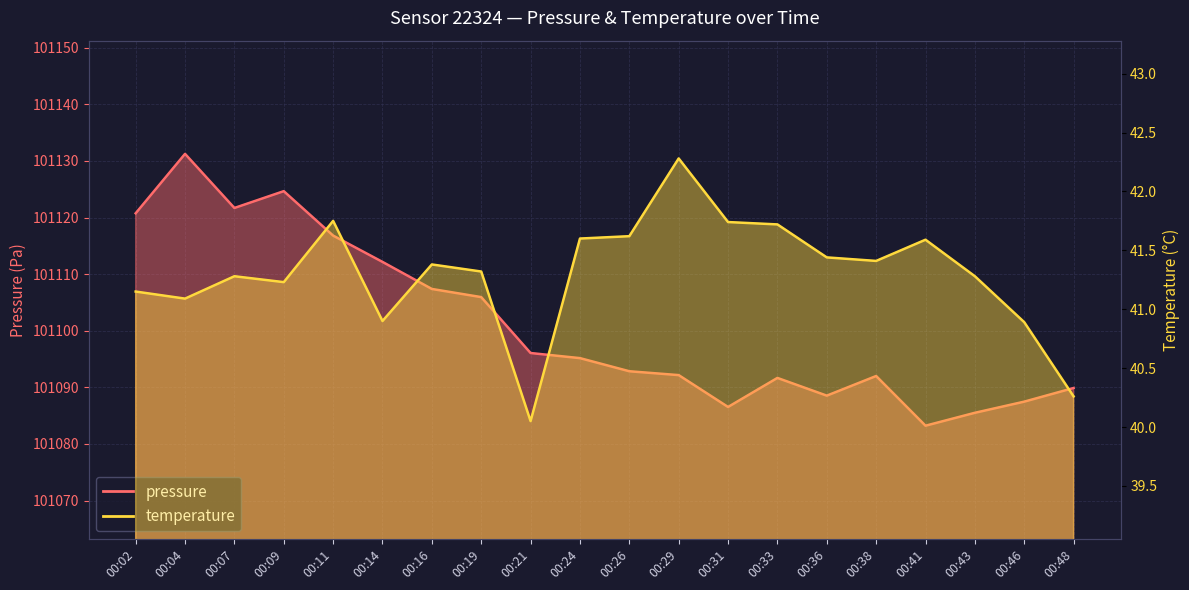

True or false: pressure and temperature intersect in this chart.

False